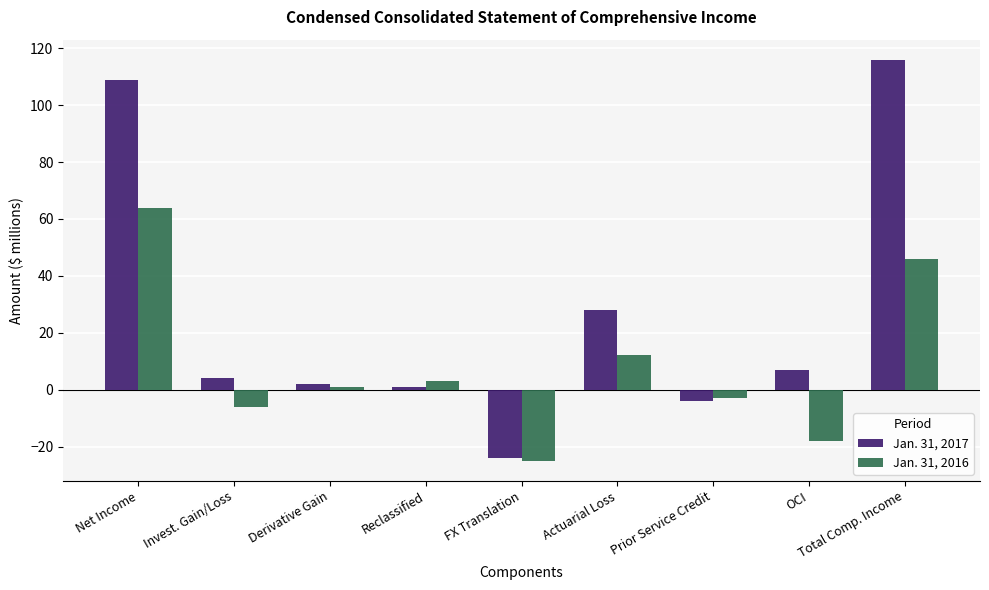

At Invest. Gain/Loss, list the series in order from largest to smallest.

Jan. 31, 2017, Jan. 31, 2016